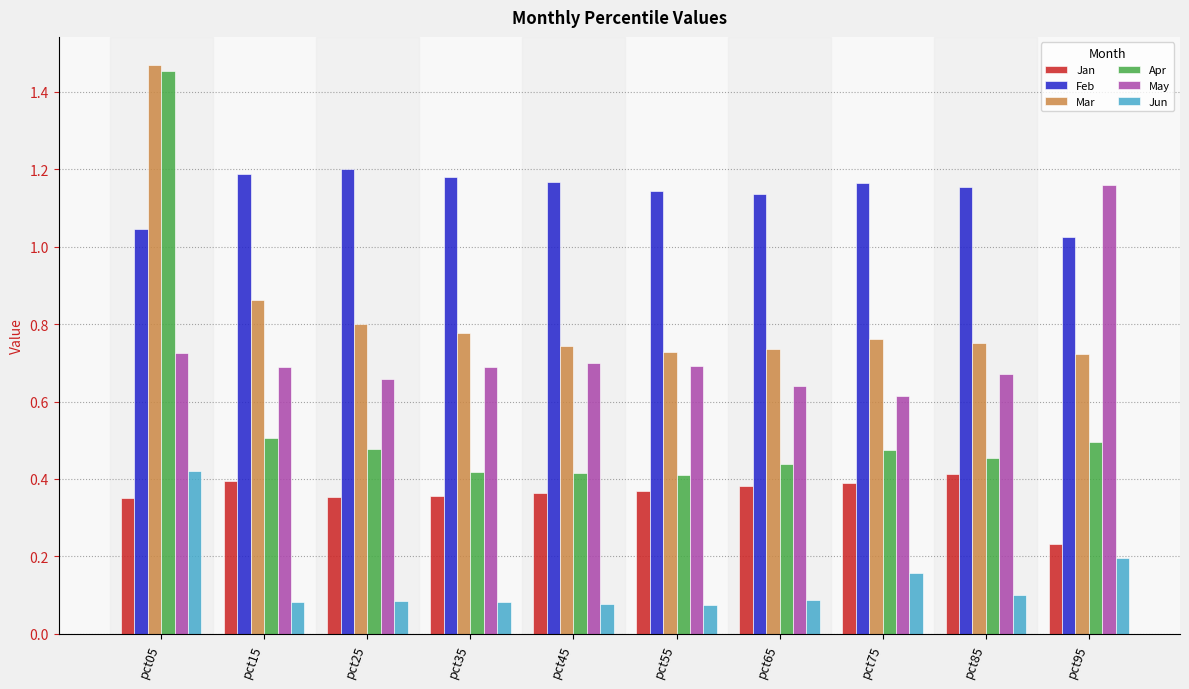

What are all the series names shown in the legend?

Jan, Feb, Mar, Apr, May, Jun